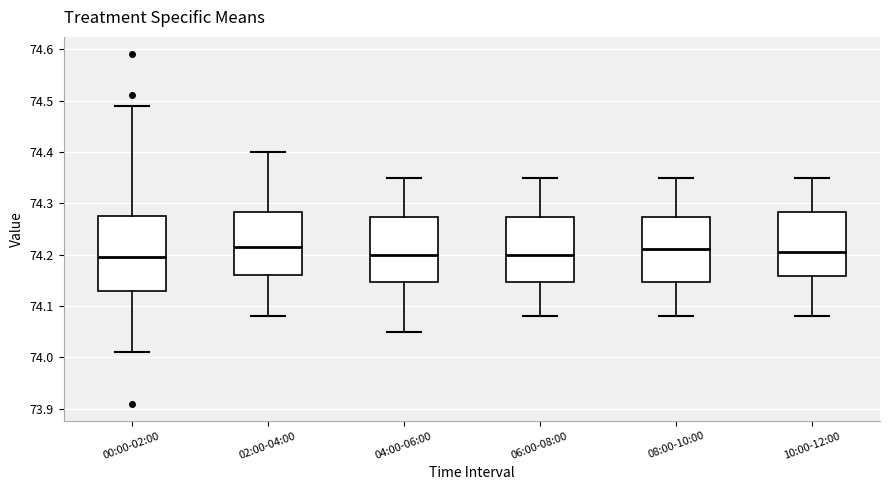

Where does the upper whisker of the box for 02:00-04:00 end on the y-axis? The values are not printed on the chart, so give them approximately, as read against the axis.

74.40